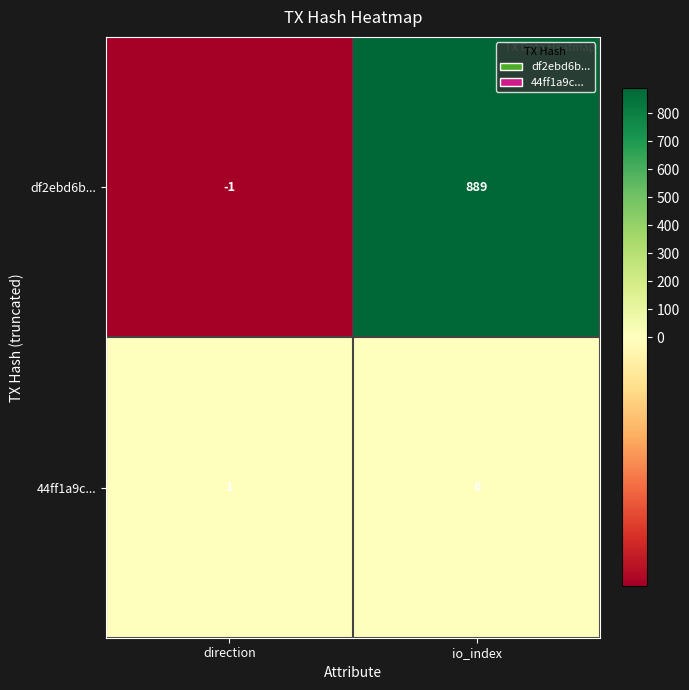

At which category is the sum across all series the highest?

io_index